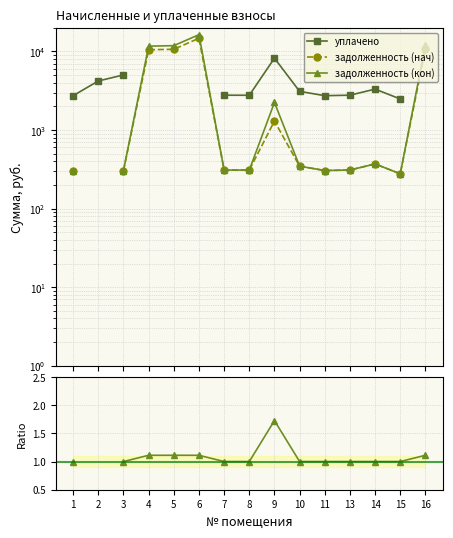

True or false: задолженность (нач) and задолженность (кон) cross at least once.

False